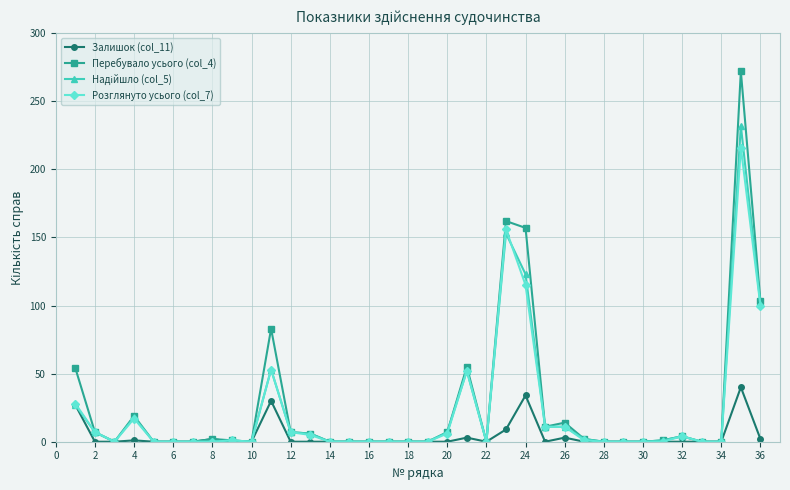

True or false: Залишок (col_11) has more than 2 points higher than both neighbors.

True